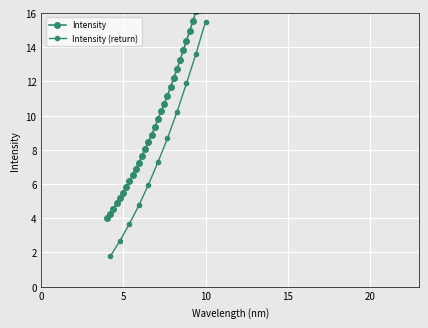

True or false: the data has more than 1 interior local peaks.

False